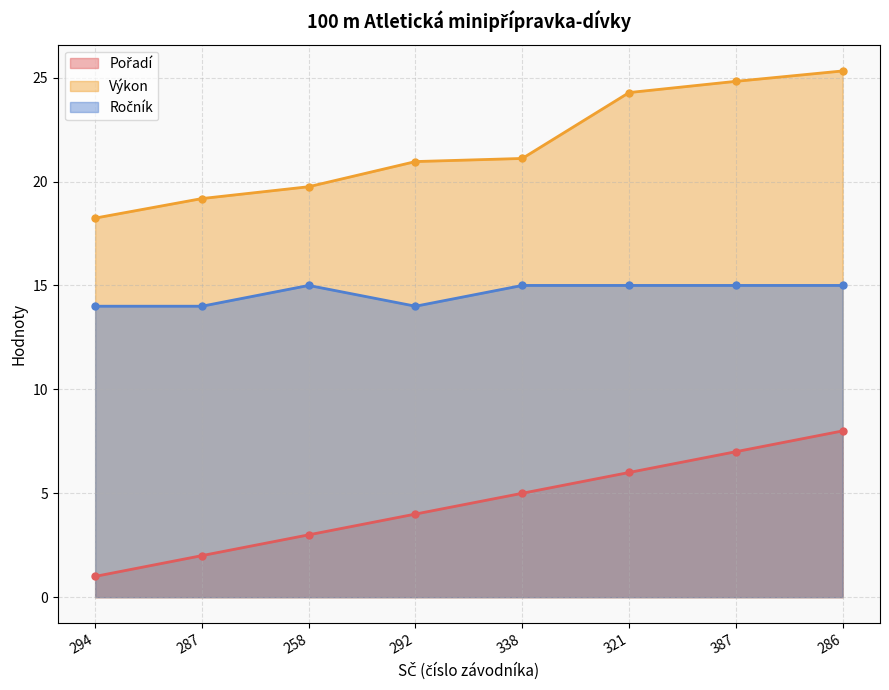

True or false: Výkon and Ročník cross at least once.

False